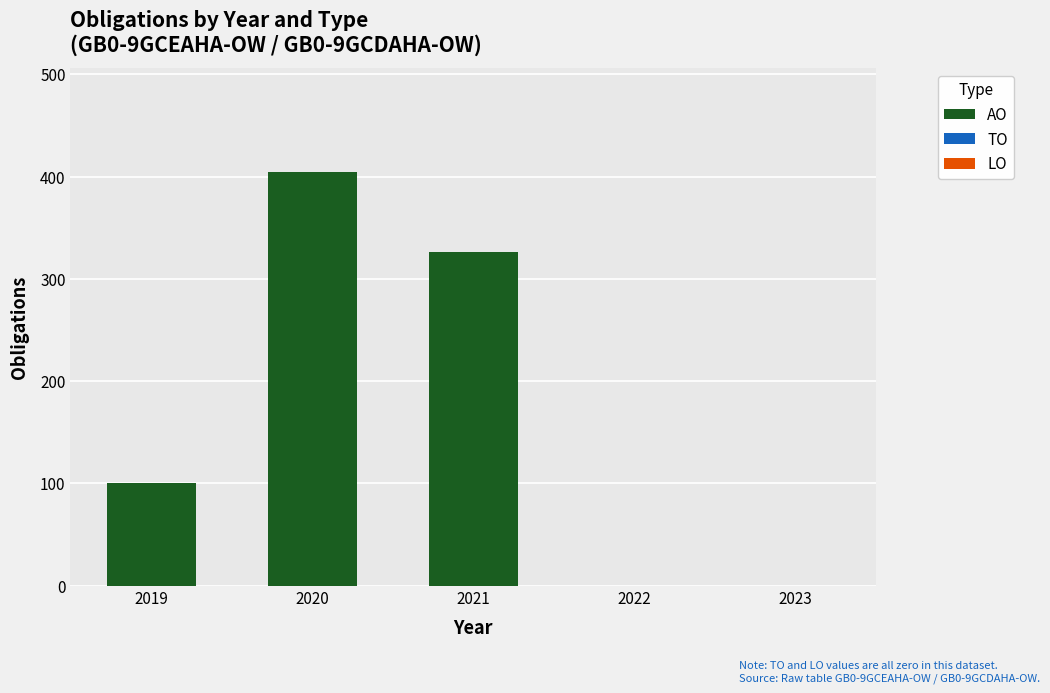

Where is the data nearest to the value 202?

2019